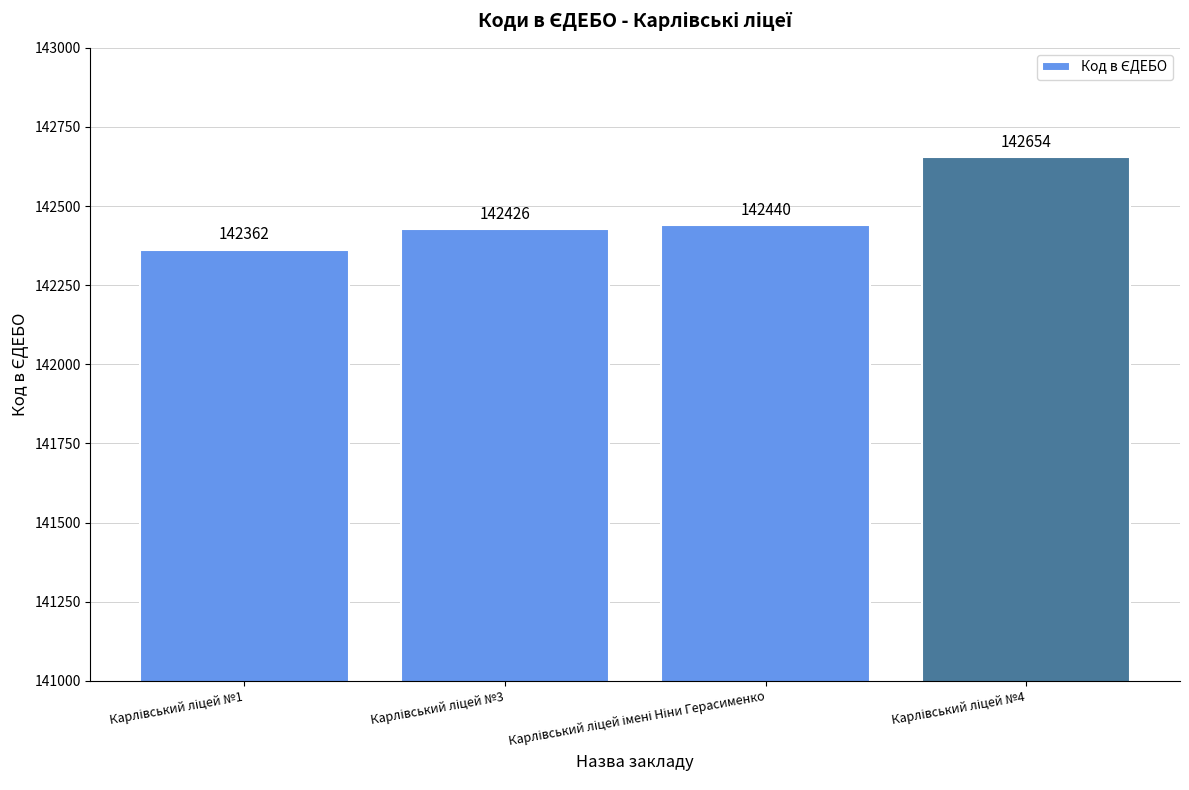

What is the value of the 1st bar from the left?

142362